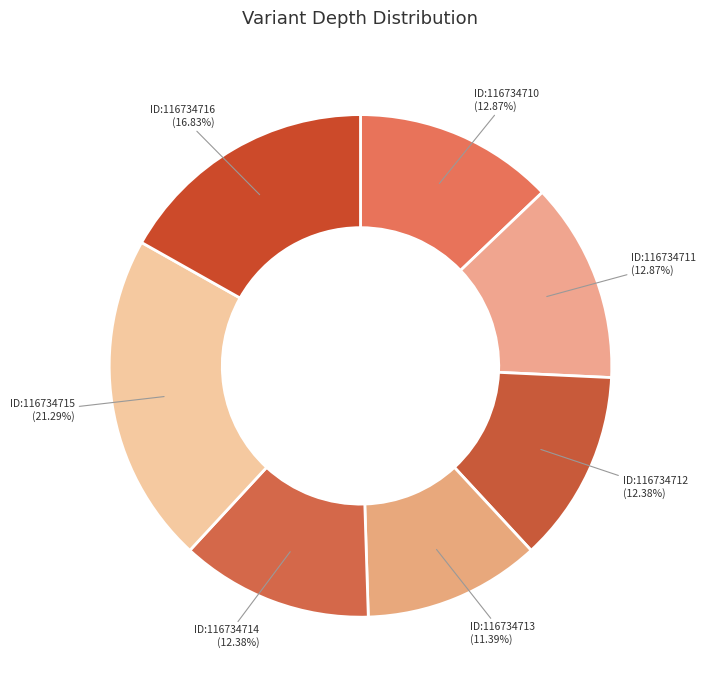

Do ID:116734712 (12.38%) and ID:116734715 (21.29%) together represent more than half of the pie?

No